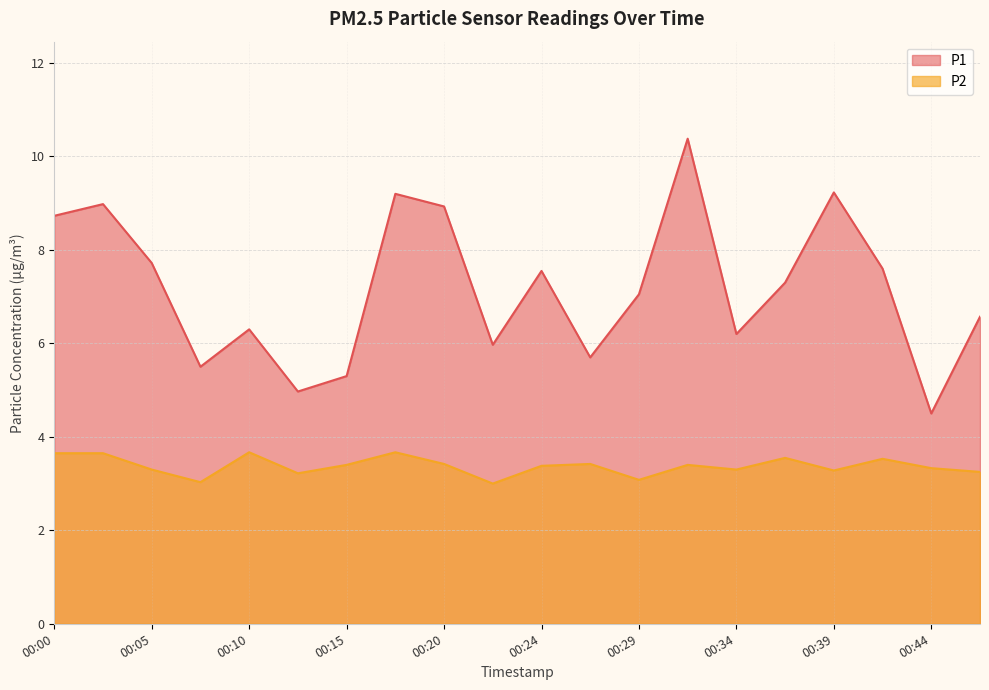

Which series has the largest range (max minus min)?

P1